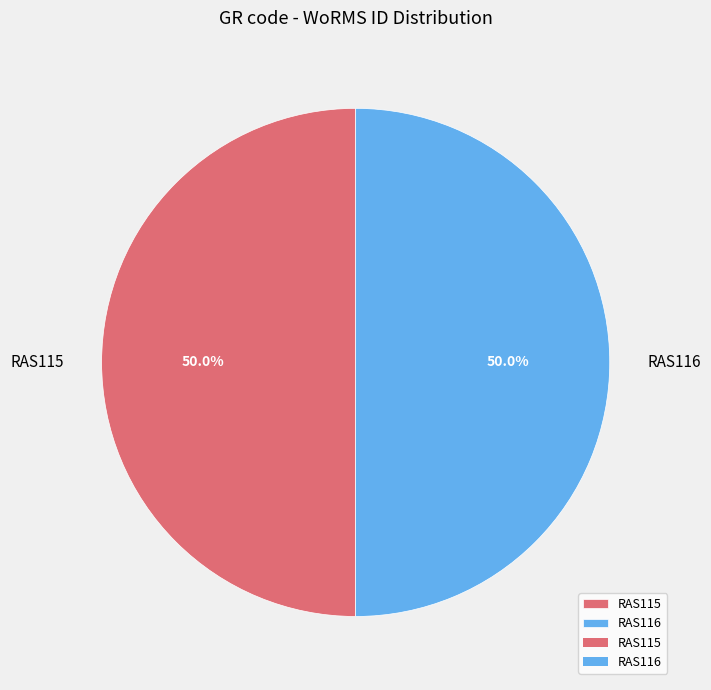

How much of the chart is everything except RAS115?

50.0%